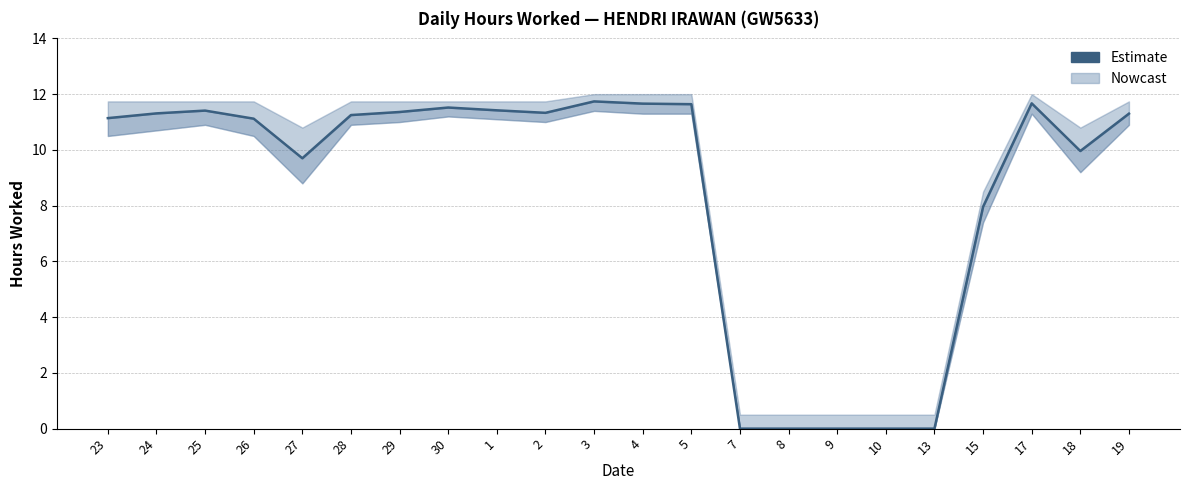

Rank the categories by value from highest to lowest.

3, 17, 4, 5, 30, 1, 25, 29, 2, 24, 19, 28, 23, 26, 18, 27, 15, 7, 8, 9, 10, 13